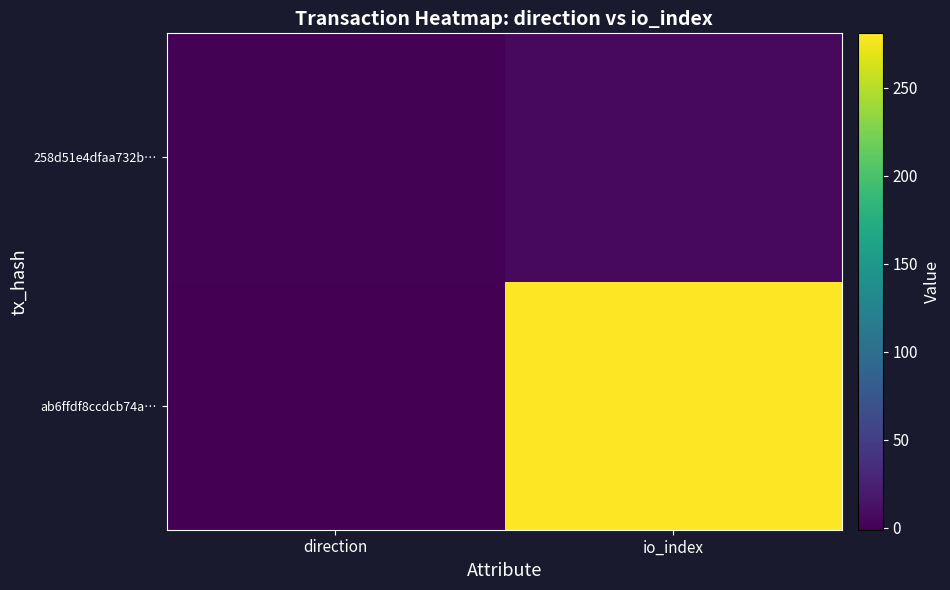

What is the maximum value shown in the chart?

281